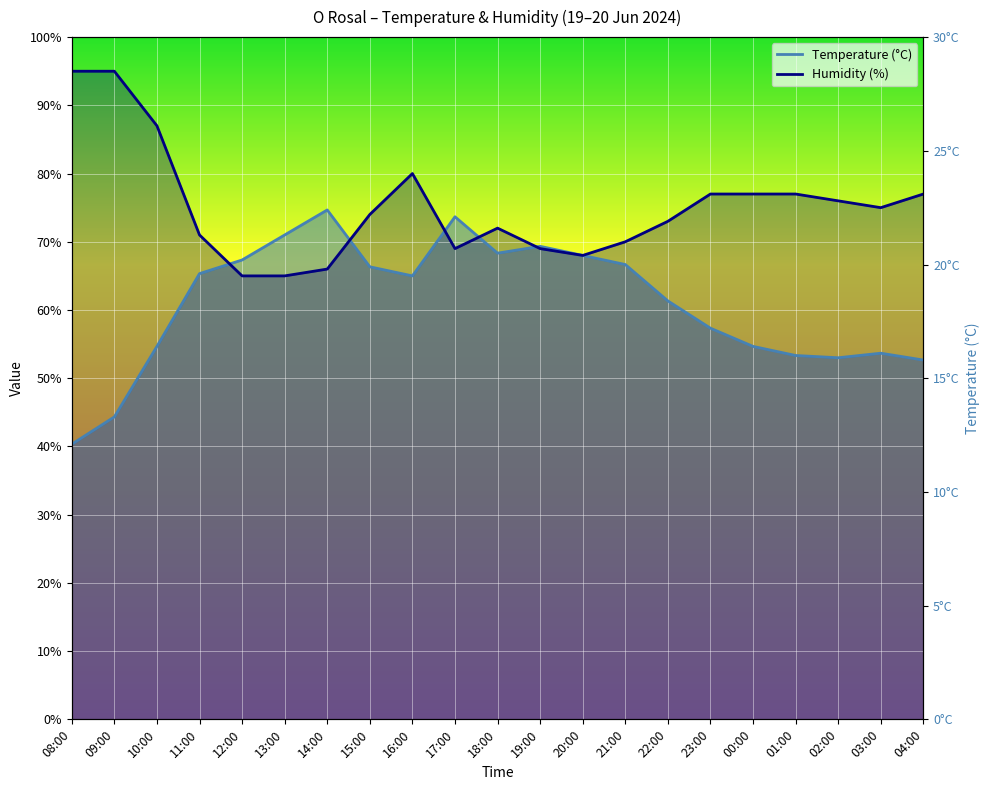

What is the label of the 14th point from the left?

21:00